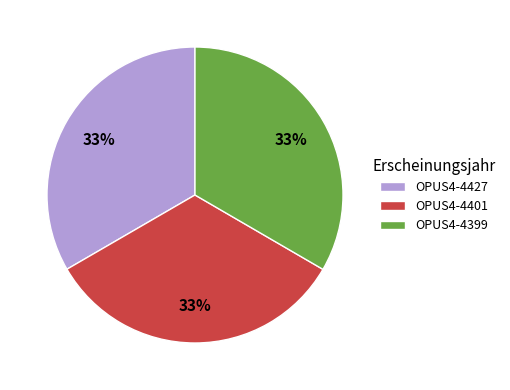

Combined, do OPUS4-4399 and OPUS4-4427 account for over 50%?

Yes